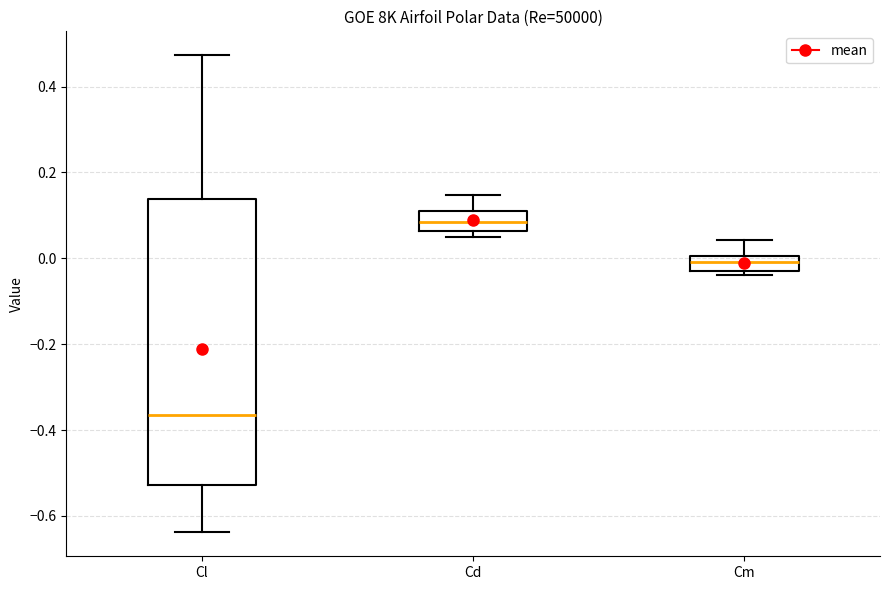

Which box's median line is the lowest?

Cl